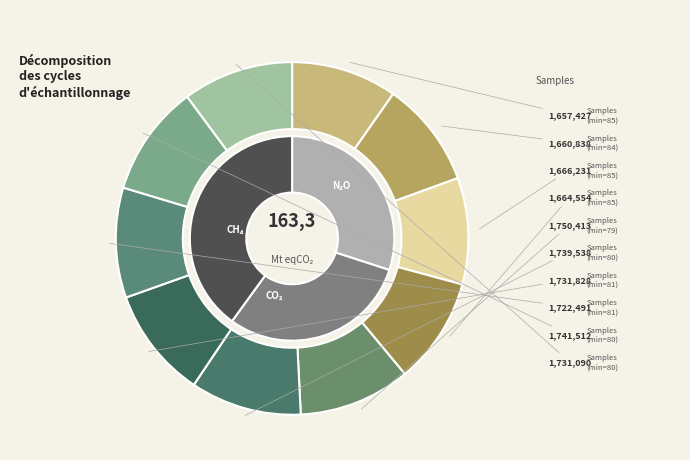

What is the ratio of the value at 84 to the value at 85?

1.0